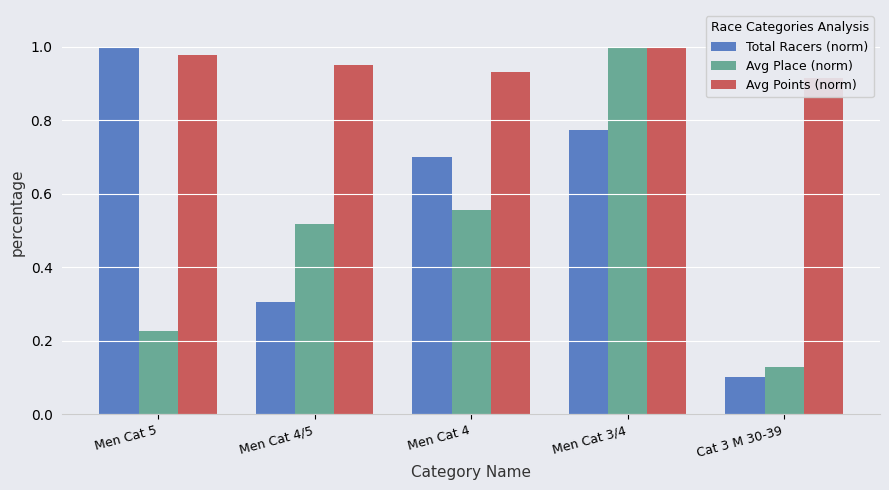

Count the number of data series in this chart.

3